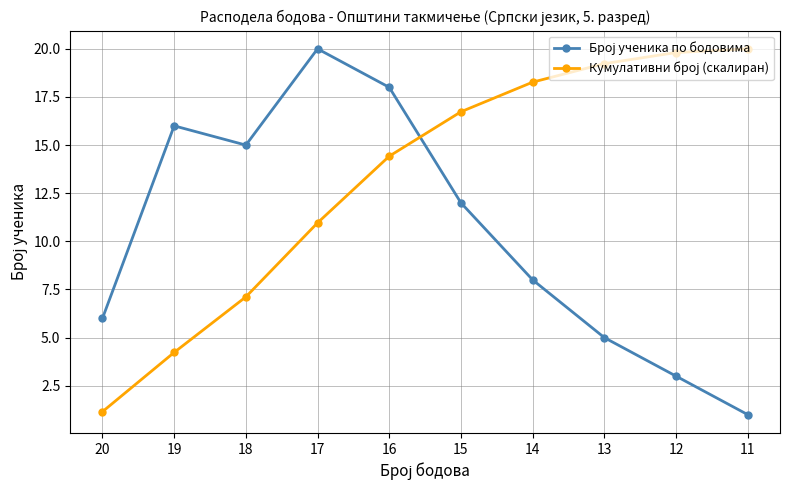

What is the spread (max minus min) of values at 19?

11.8